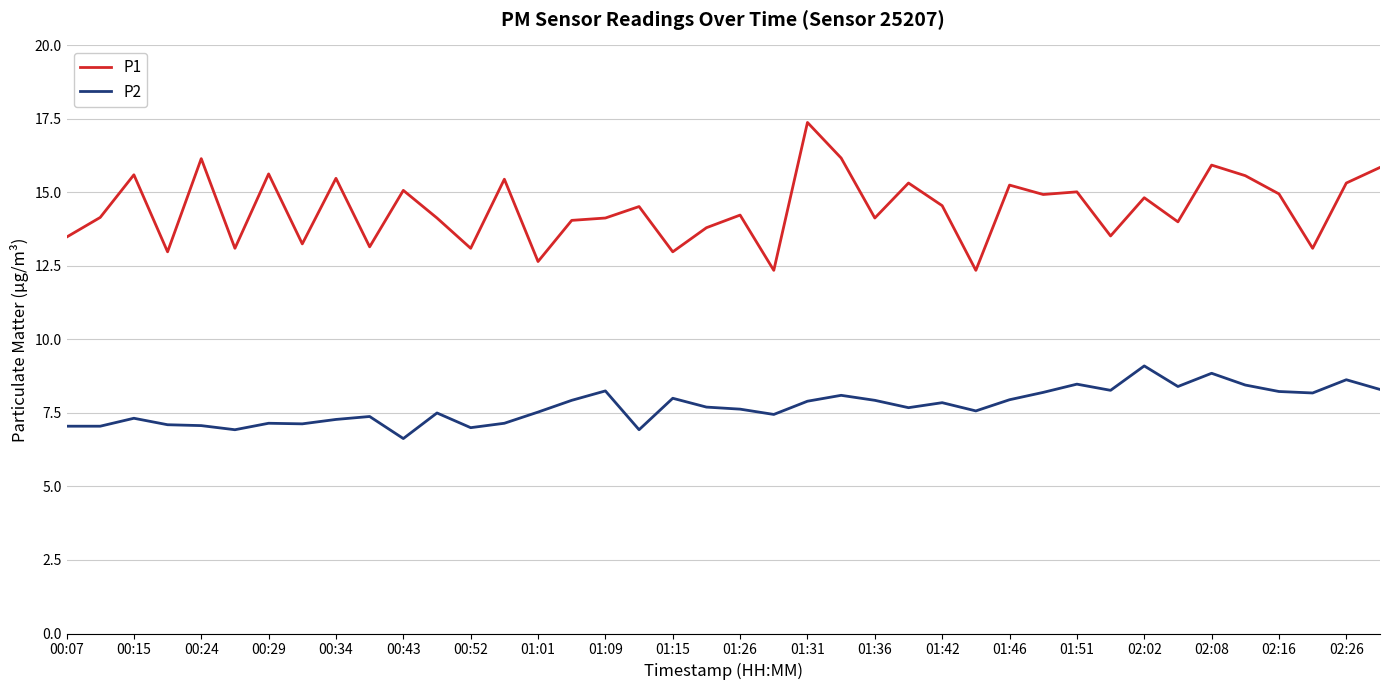

How many lines are shown in the chart?

2